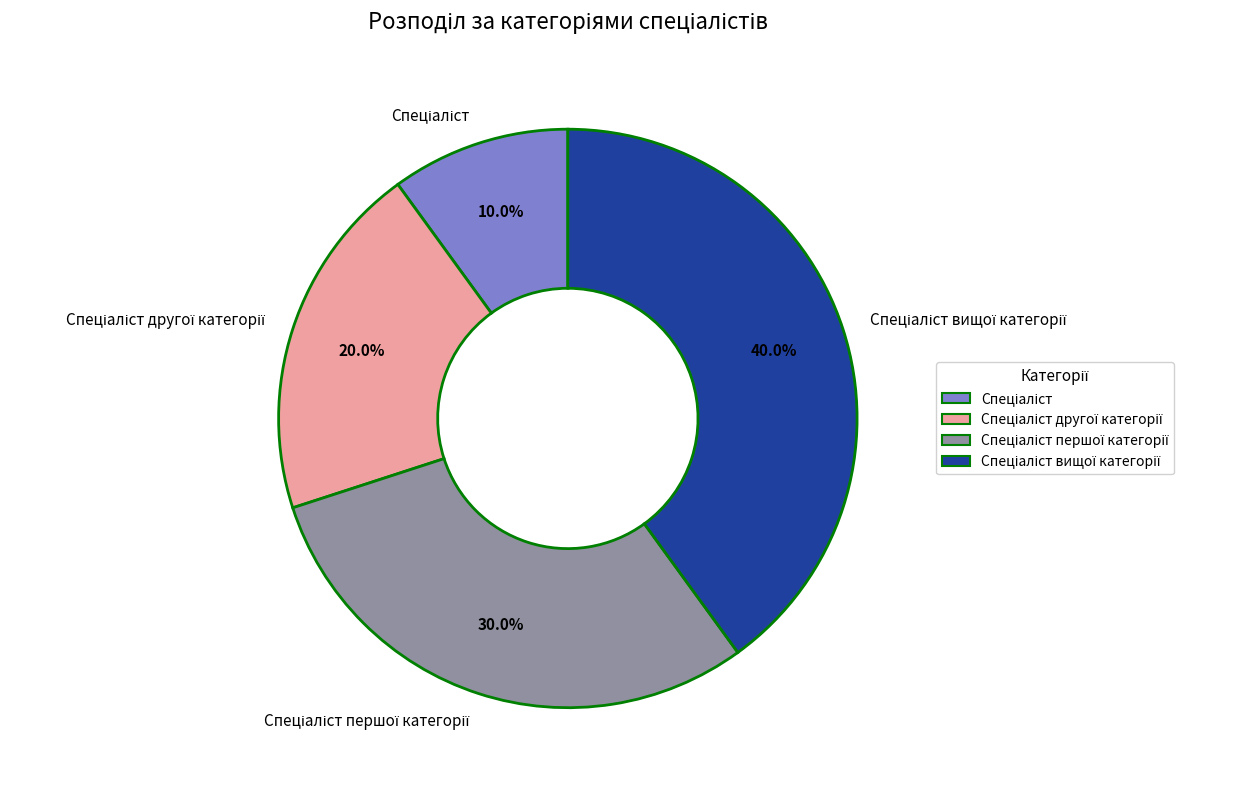

Is there any slice that represents more than half of the pie?

No